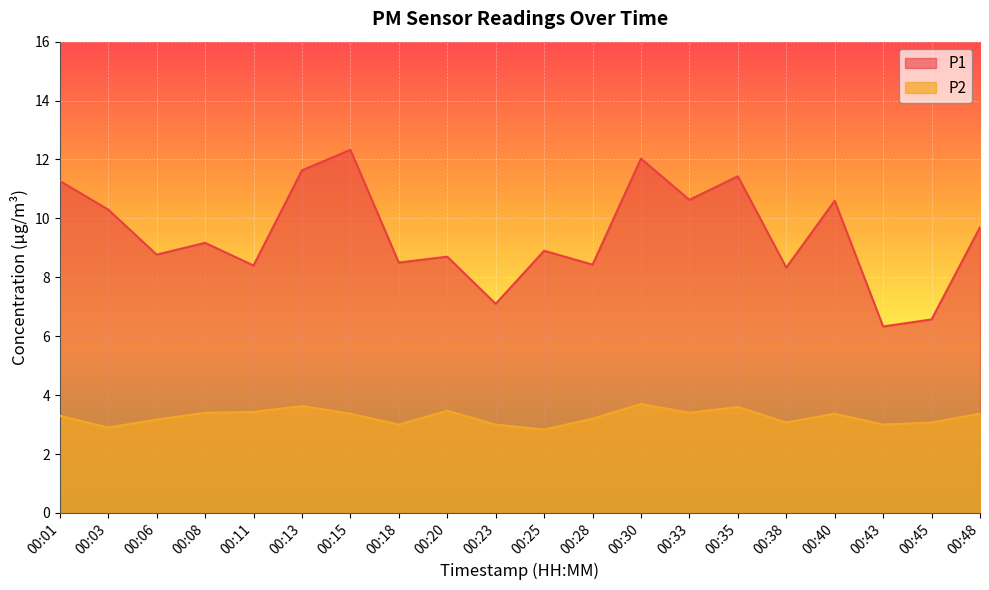

The P1 series shows 8.8 at 00:06. True or false?

True